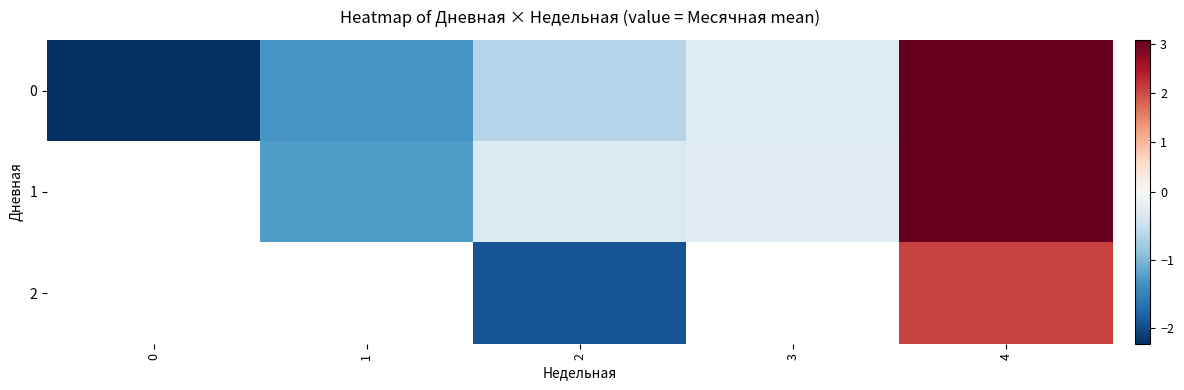

True or false: 0 has a value of -2.2 at 0.

True